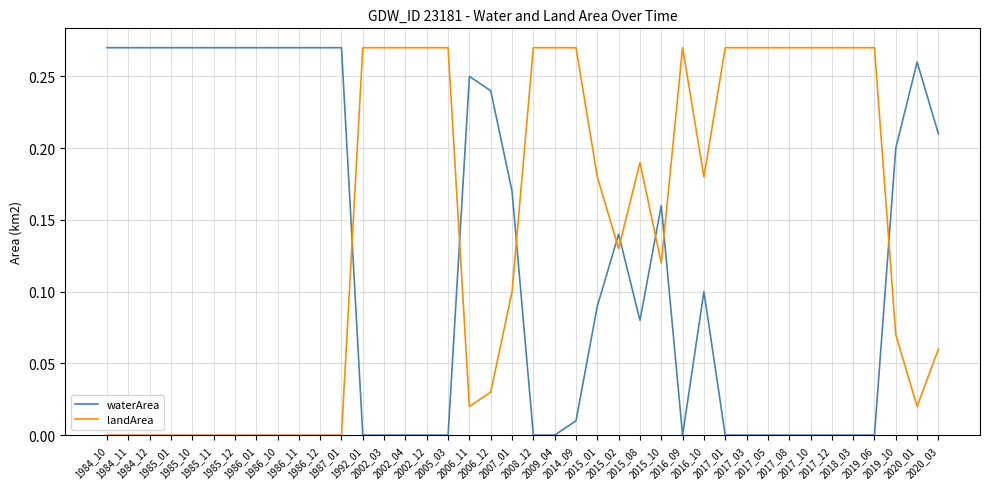

Which series has the largest total across all categories?

landArea